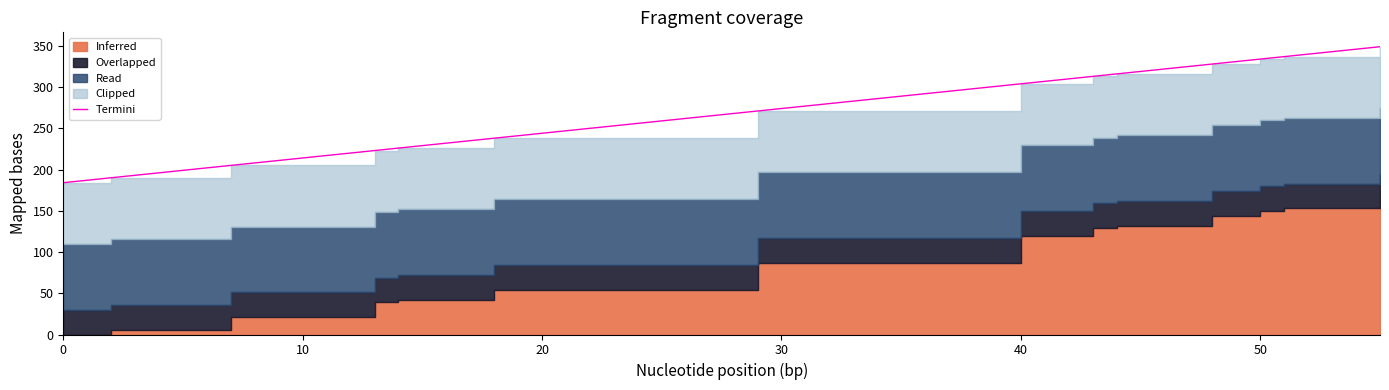

What is the greatest value displayed?

349.2